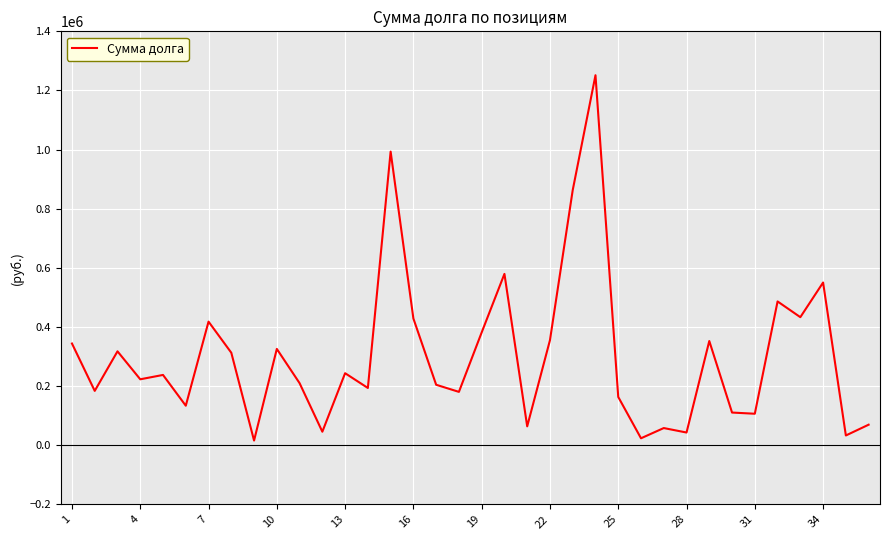

What is the difference between the maximum and minimum values?

1235609.0